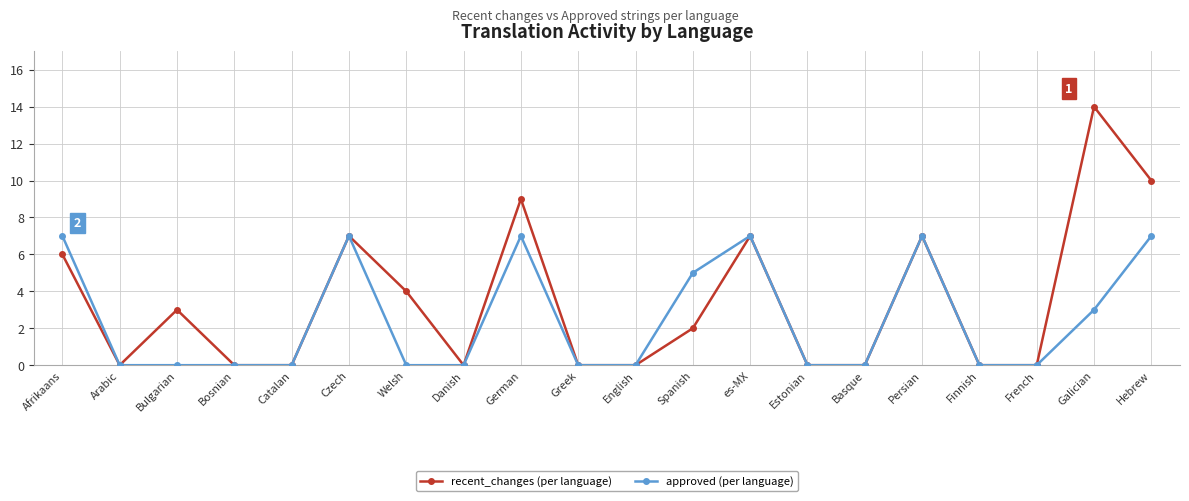

What is the greatest value displayed?

14